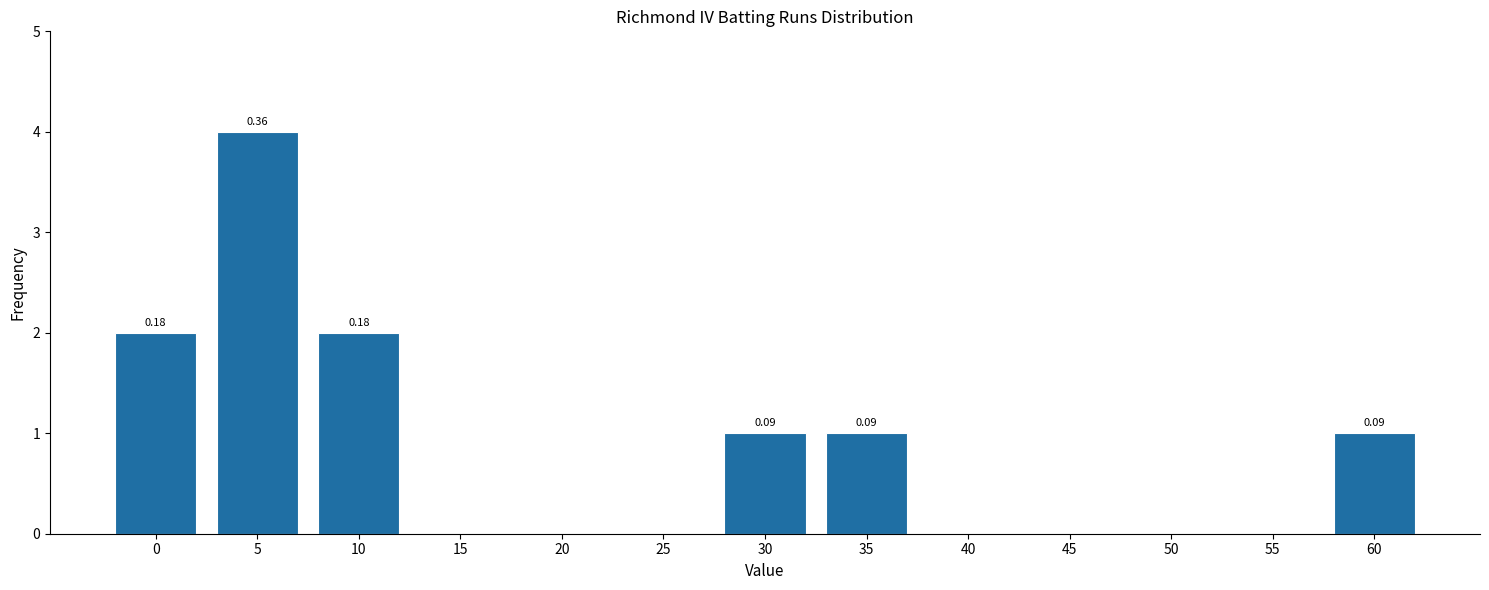

Which has a higher value, 40 or 5?

5